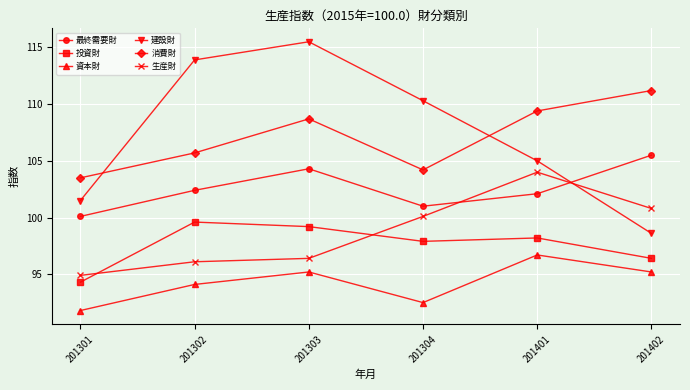

Where is the first local minimum for 消費財?

201304